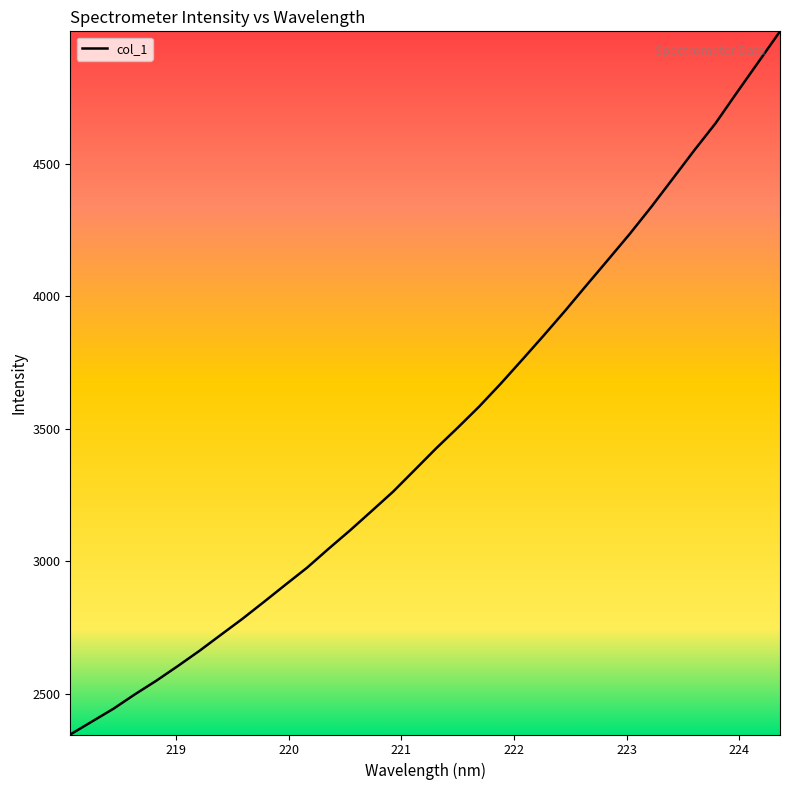

What is the difference between the maximum and minimum values?

2653.1